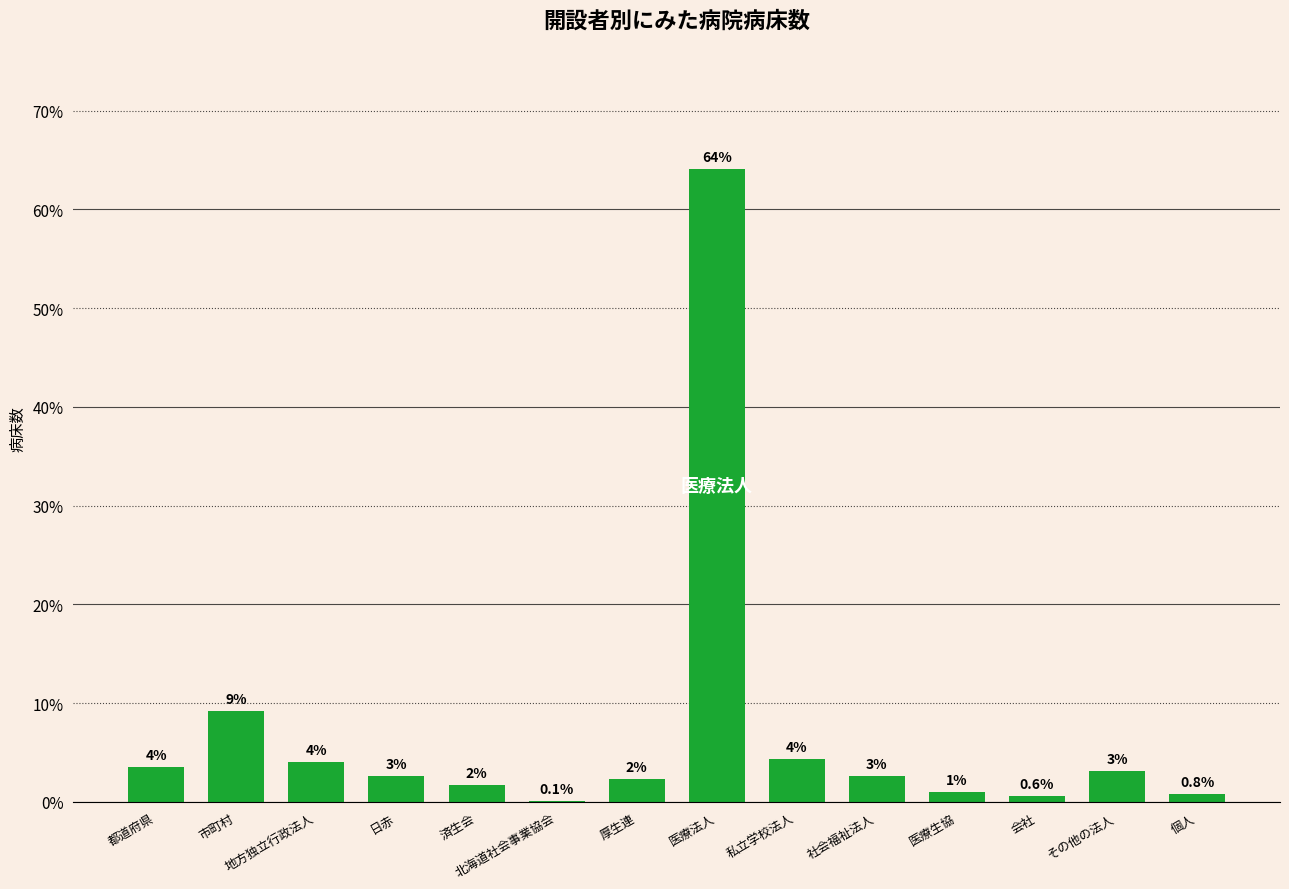

What is the difference between the values at 厚生連 and その他の法人?

0.8